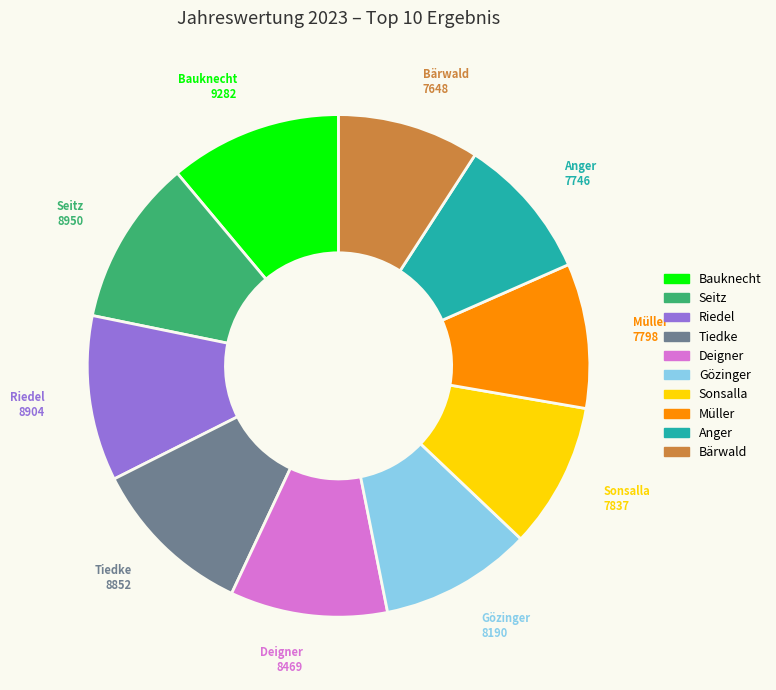

Combined, do Deigner and Riedel account for over 50%?

No